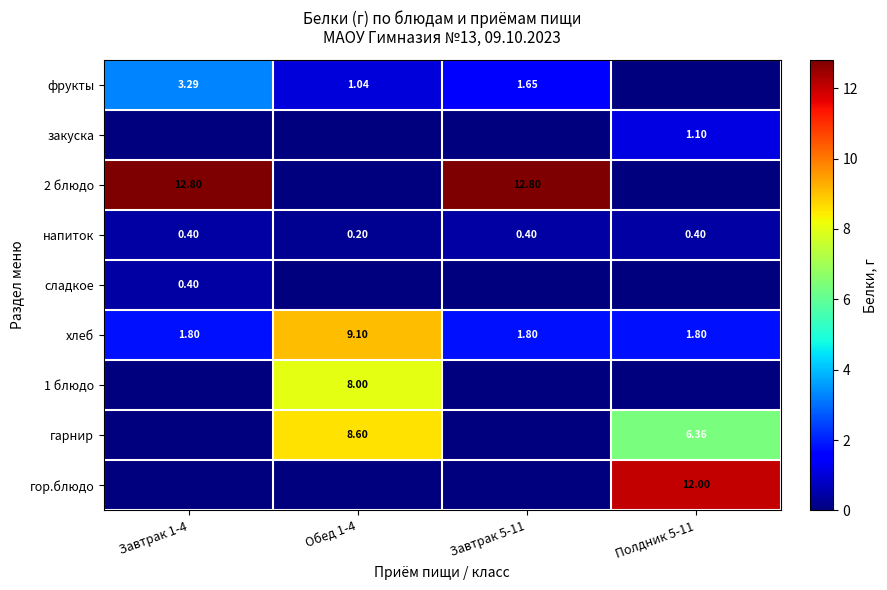

Is the value of напиток at Завтрак 1-4 greater than the value of гор.блюдо at Полдник 5-11?

No